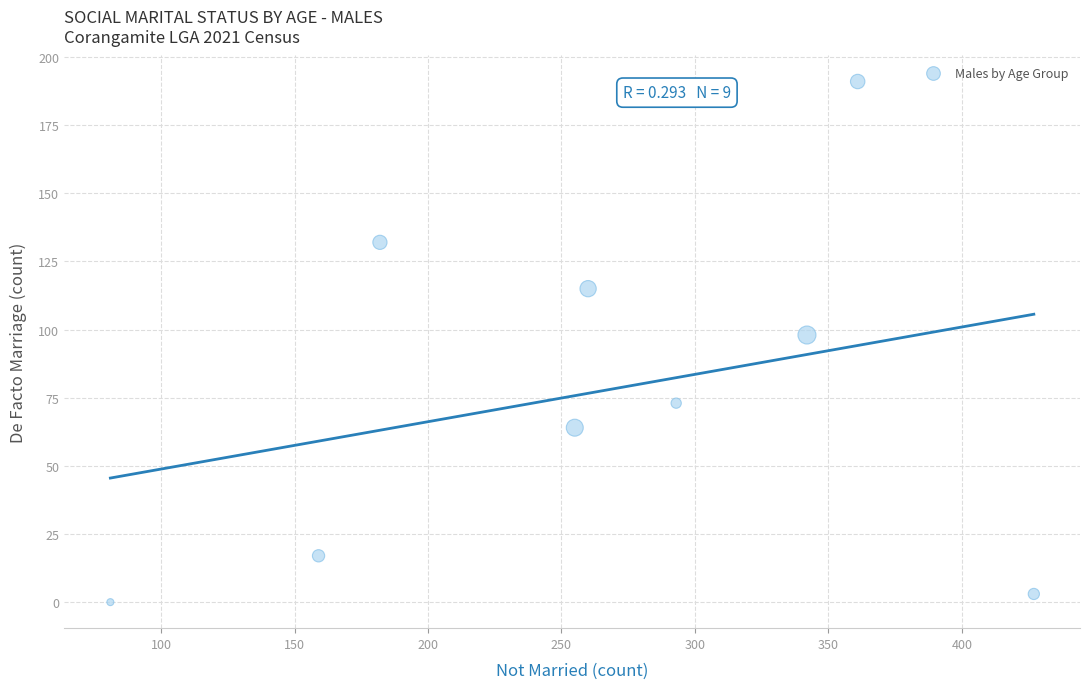

What is the range of X values (max minus min)?

346